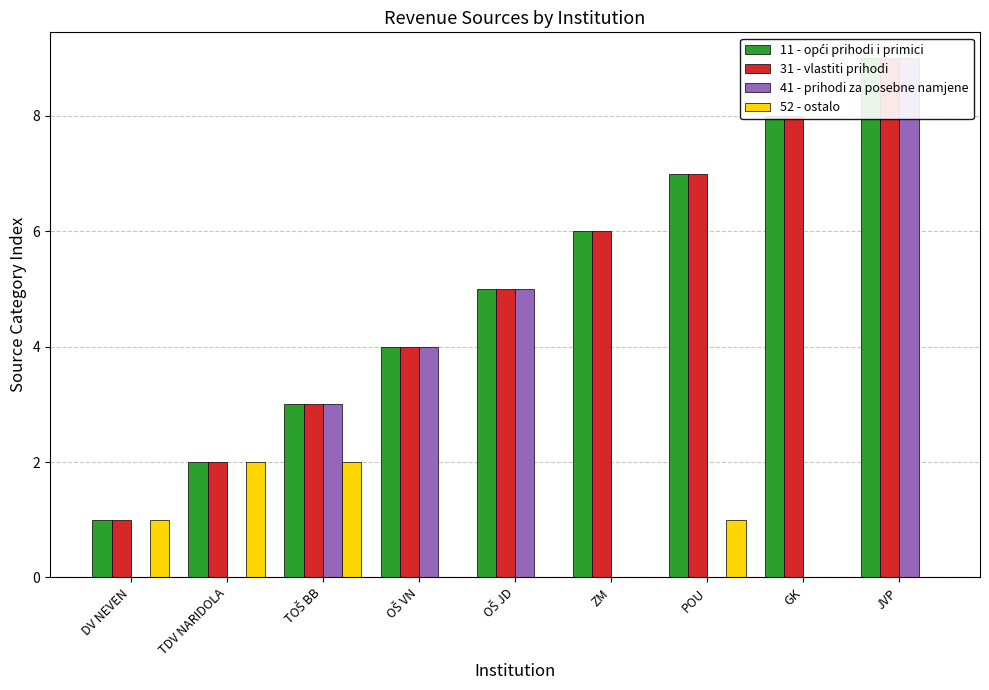

What is the total value across all series at DV NEVEN?

3